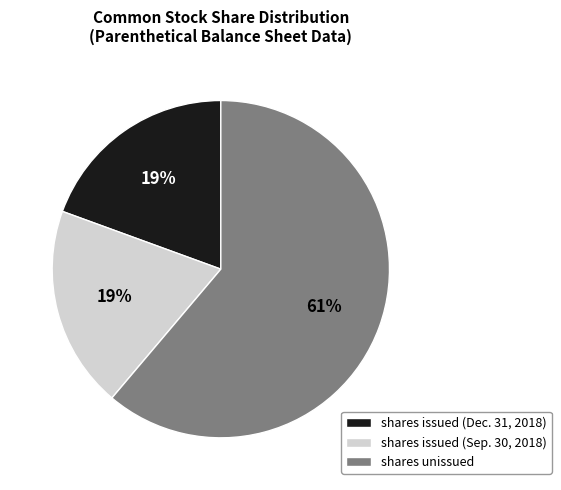

How many slices are in this pie chart?

3